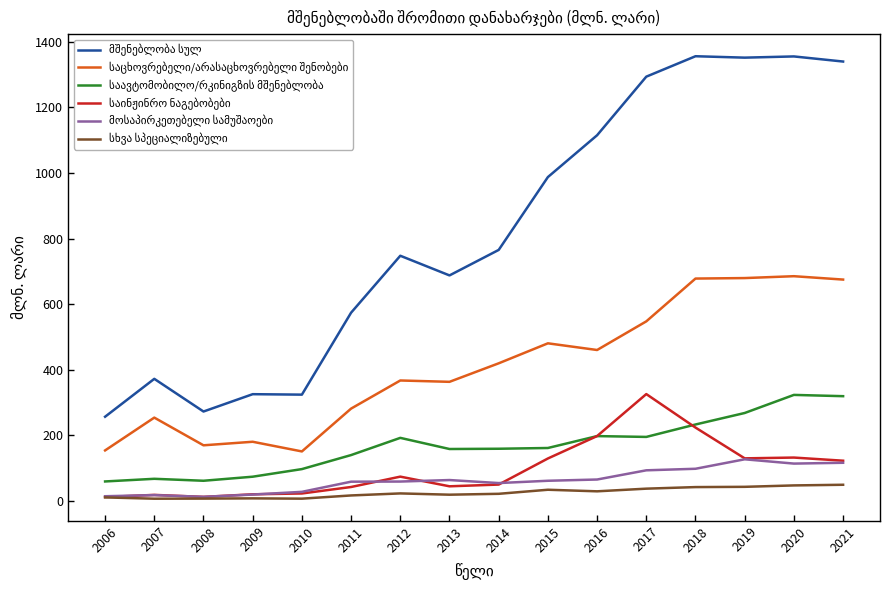

What is the greatest value displayed?

1356.4